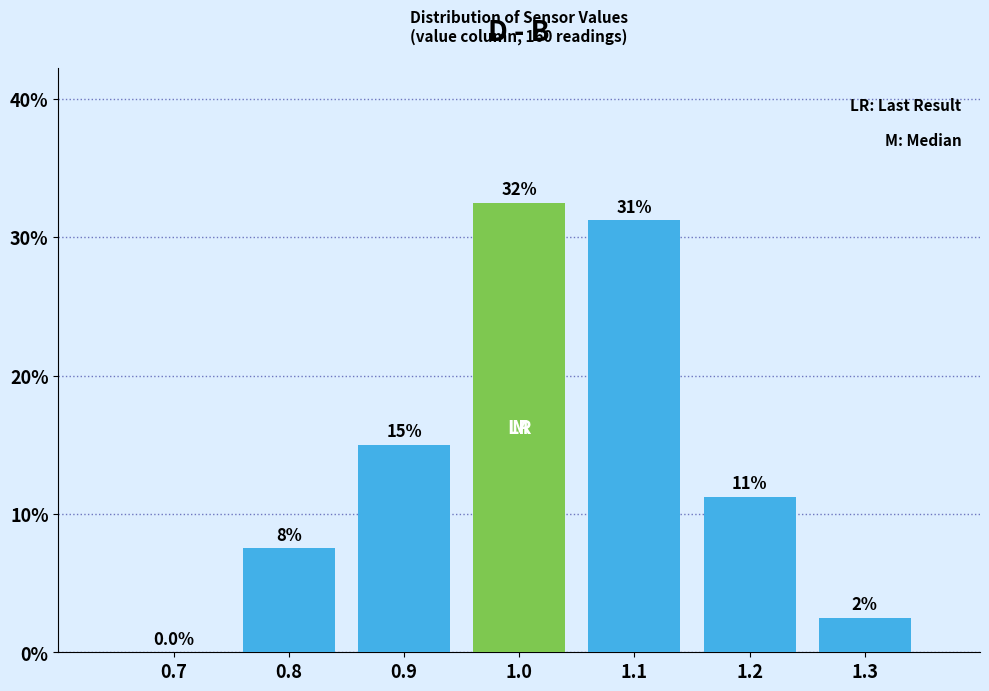

Are the bars horizontal?

No